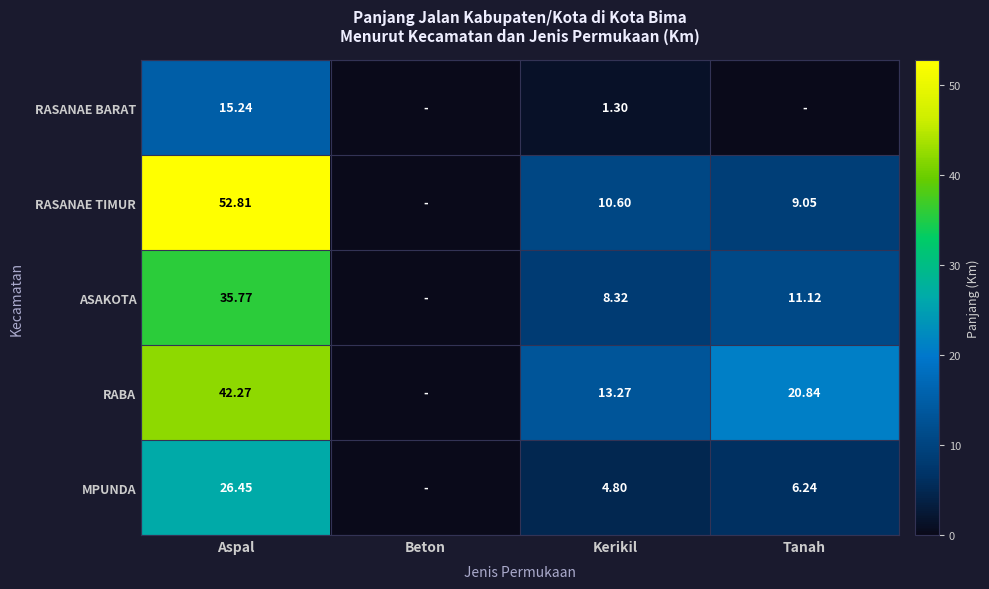

At Aspal, list the series in order from smallest to largest.

RASANAE BARAT, MPUNDA, ASAKOTA, RABA, RASANAE TIMUR